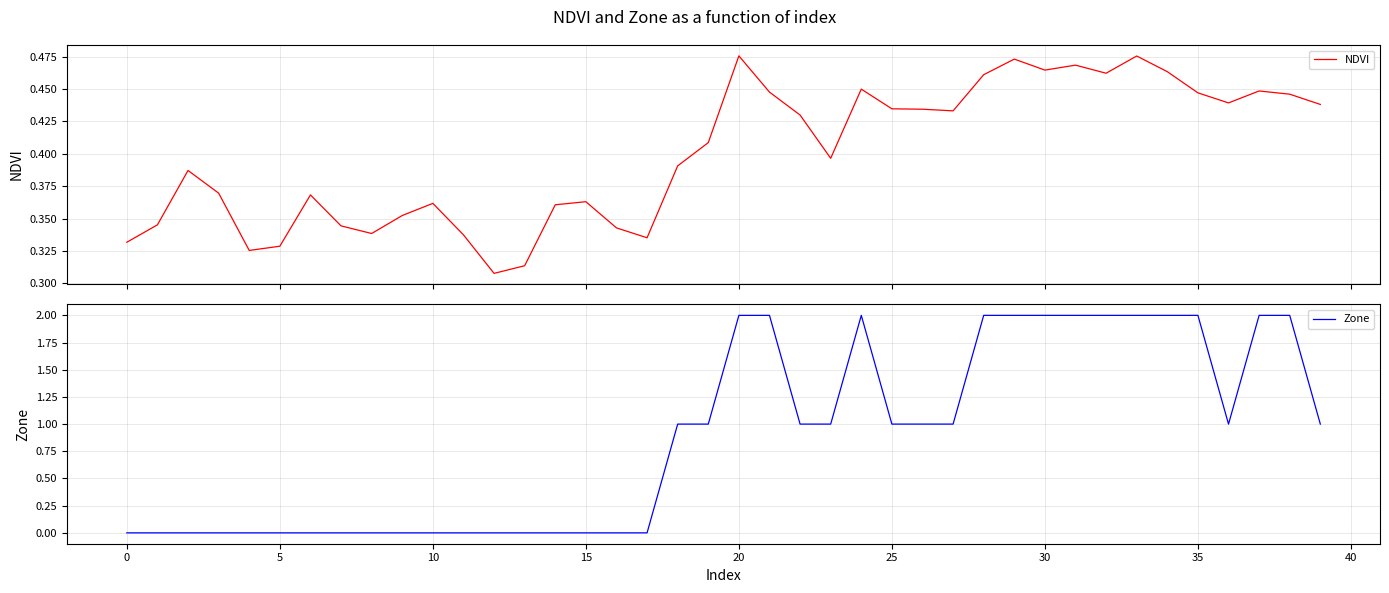

Rank the series by their maximum value, from highest to lowest.

Zone, NDVI